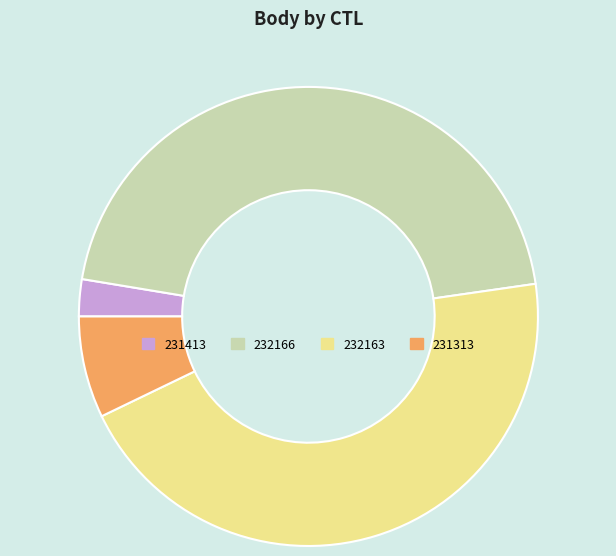

How many slices are in this pie chart?

4